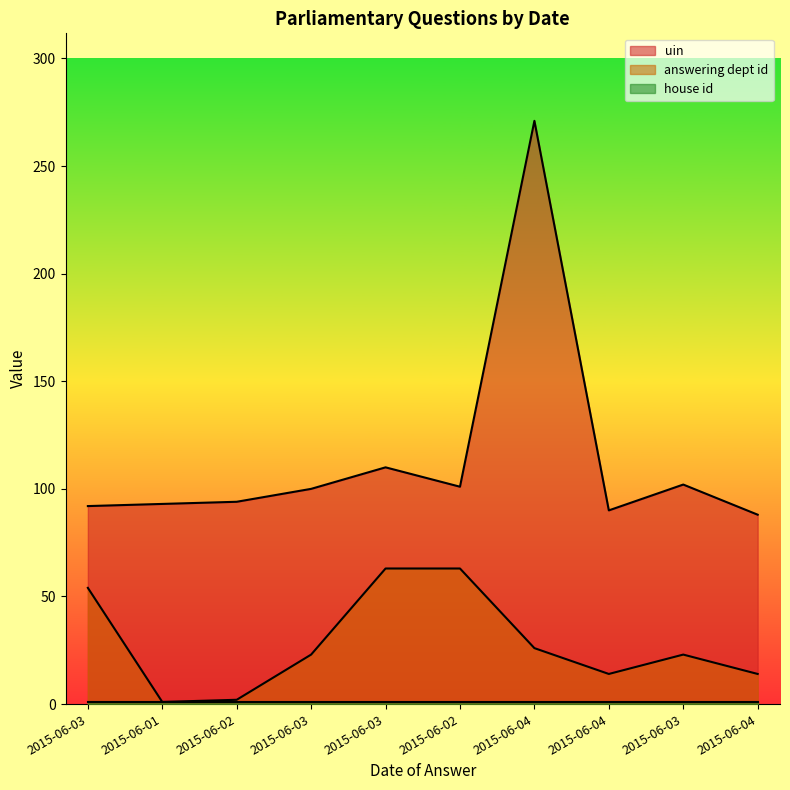

How many lines are shown in the chart?

3